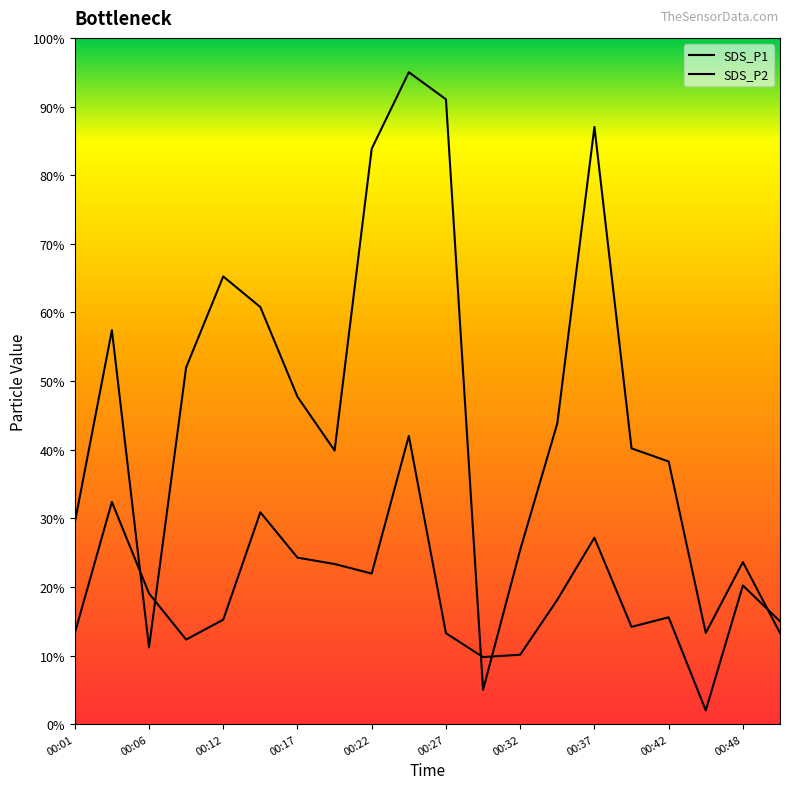

Reading left to right, what are all the values shown in this chart?

SDS_P1: 00:01=29.3	00:04=57.4	00:06=11.2	00:09=52.0	00:12=65.2	00:14=60.8	00:17=47.7	00:19=39.9	00:22=83.8	00:24=95.0	00:27=91.0	00:30=5.0	00:32=25.4	00:35=43.8	00:37=87.0	00:40=40.2	00:42=38.3	00:45=13.3	00:48=23.6	00:50=13.3
SDS_P2: 00:01=13.2	00:04=32.4	00:06=19.0	00:09=12.3	00:12=15.2	00:14=30.9	00:17=24.3	00:19=23.3	00:22=21.9	00:24=42.0	00:27=13.2	00:30=9.8	00:32=10.1	00:35=18.1	00:37=27.2	00:40=14.2	00:42=15.6	00:45=2.0	00:48=20.2	00:50=15.0